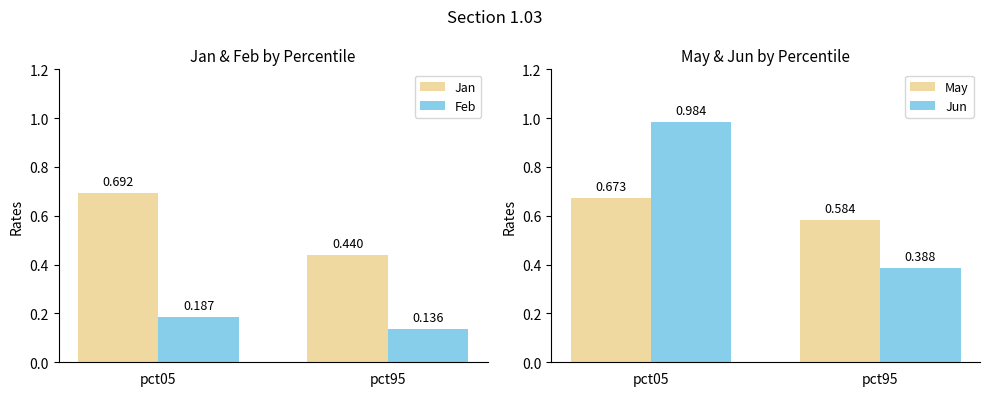

Which has a higher value, pct95 or pct05?

pct05